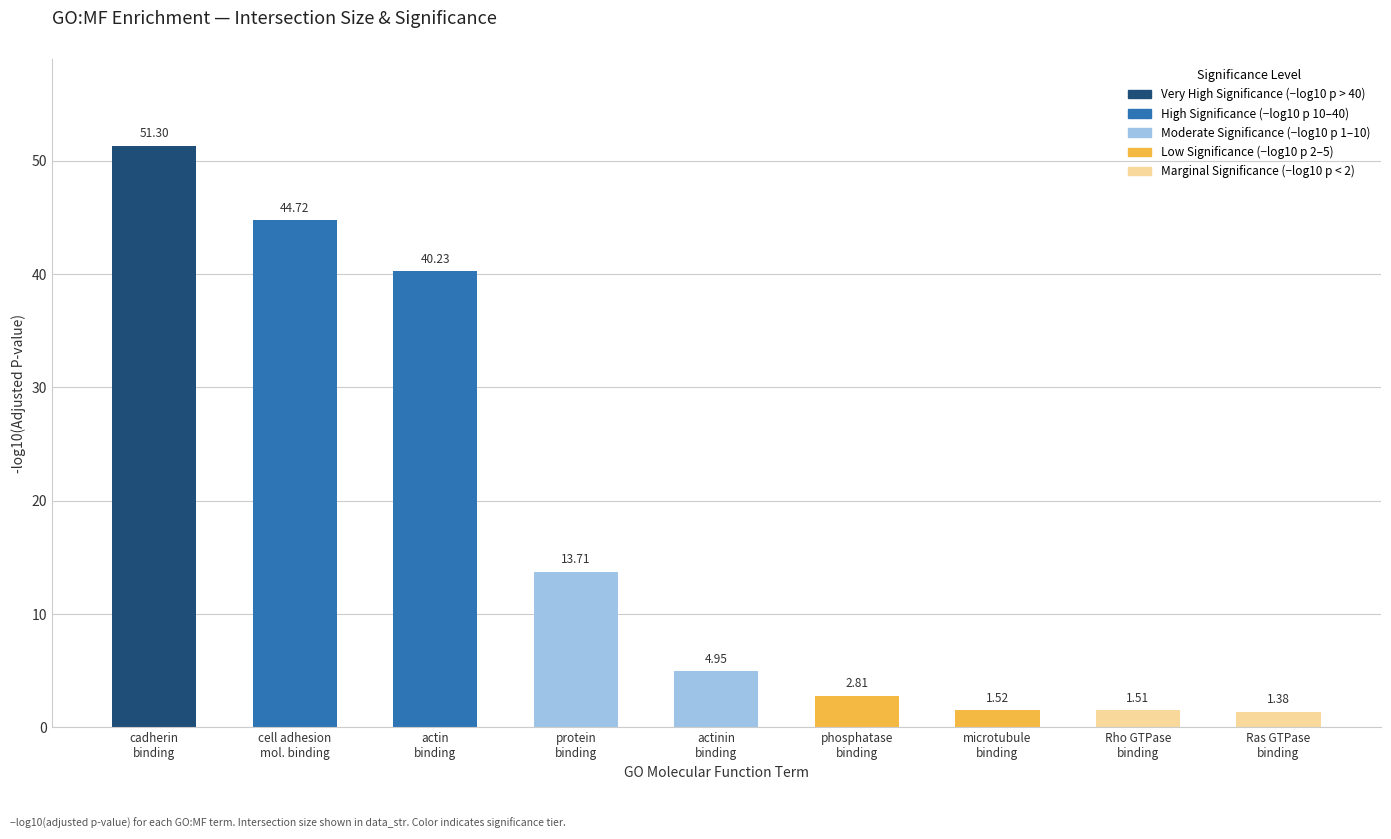

What is the sum of all values?

162.1